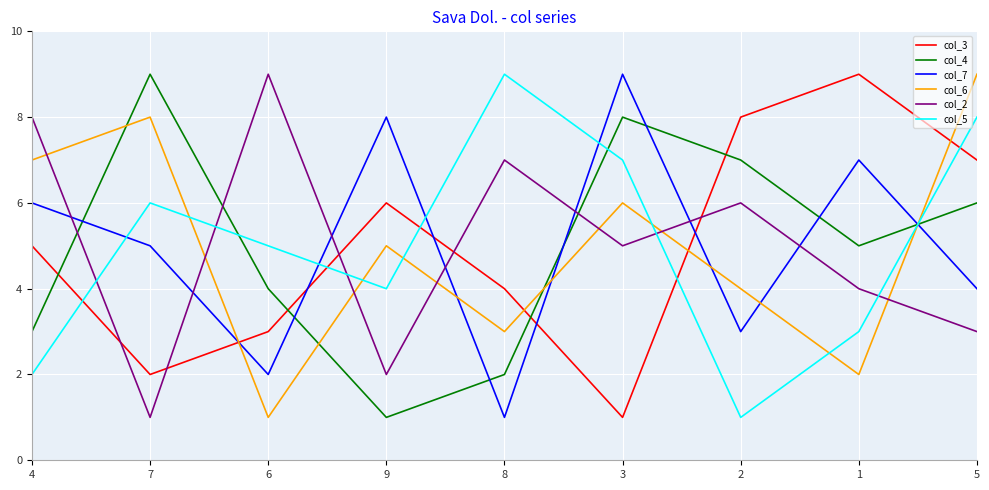

Reading left to right, extract all data points from this chart.

col_3: 4=5	7=2	6=3	9=6	8=4	3=1	2=8	1=9	5=7
col_4: 4=3	7=9	6=4	9=1	8=2	3=8	2=7	1=5	5=6
col_7: 4=6	7=5	6=2	9=8	8=1	3=9	2=3	1=7	5=4
col_6: 4=7	7=8	6=1	9=5	8=3	3=6	2=4	1=2	5=9
col_2: 4=8	7=1	6=9	9=2	8=7	3=5	2=6	1=4	5=3
col_5: 4=2	7=6	6=5	9=4	8=9	3=7	2=1	1=3	5=8